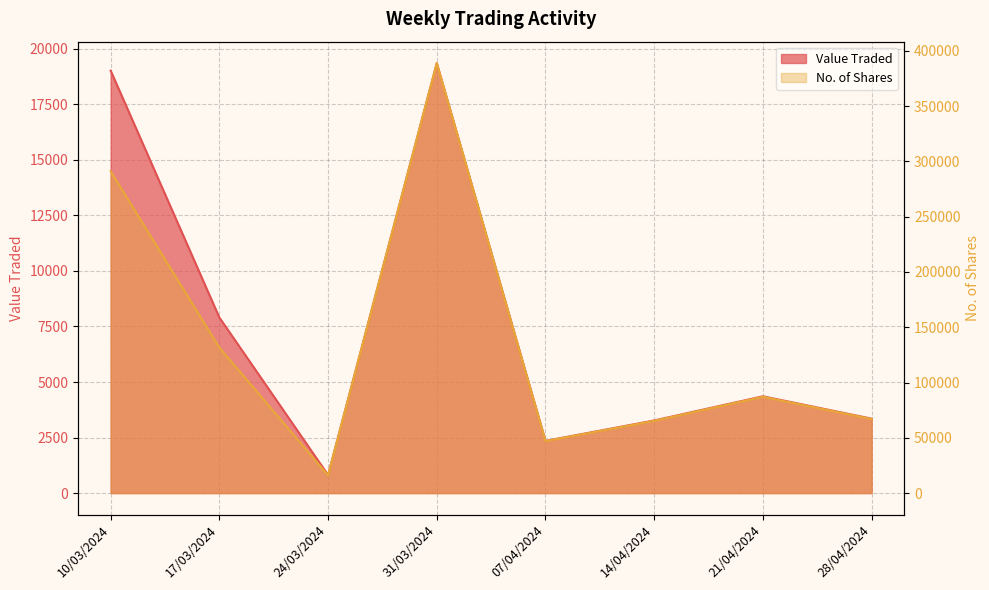

Rank the series by their maximum value, from lowest to highest.

Value Traded, No. of Shares